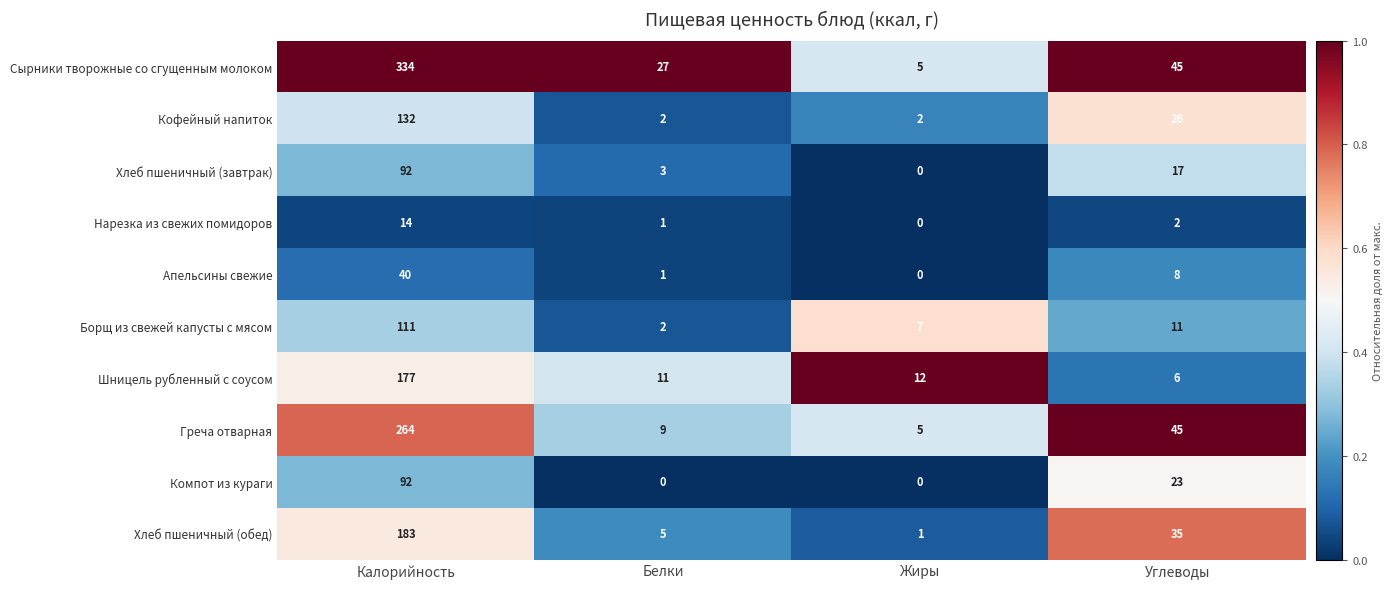

What is the sum of all Греча отварная values?

323